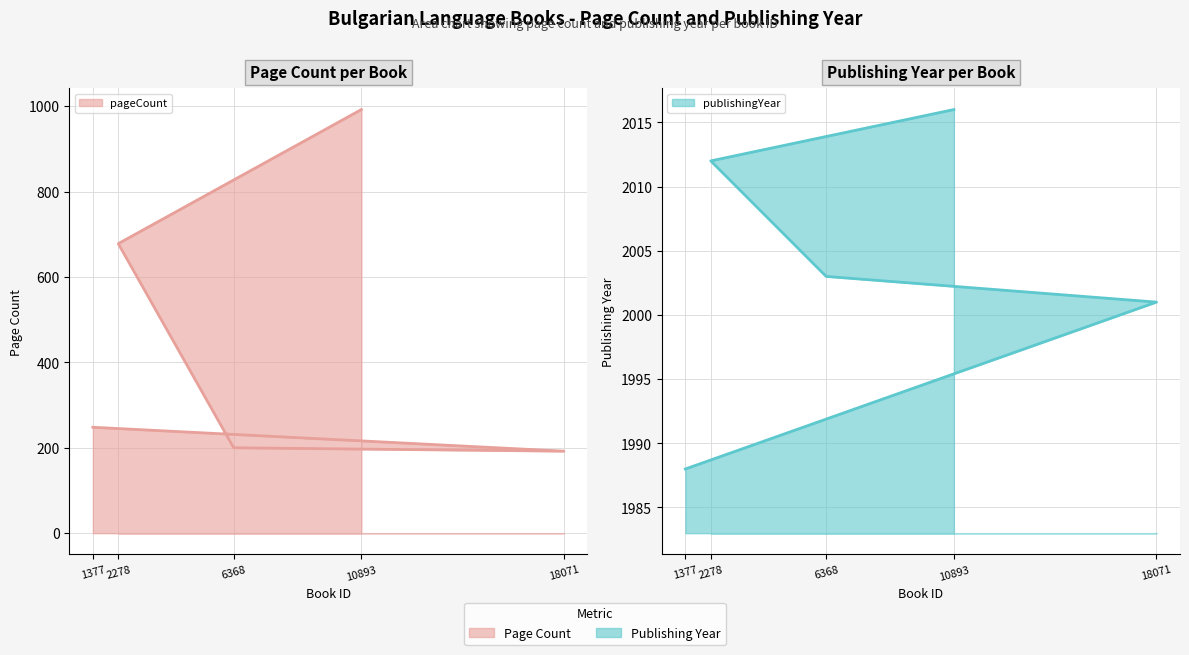

Read the publishingYear value at 18071, to the nearest 5.

2000